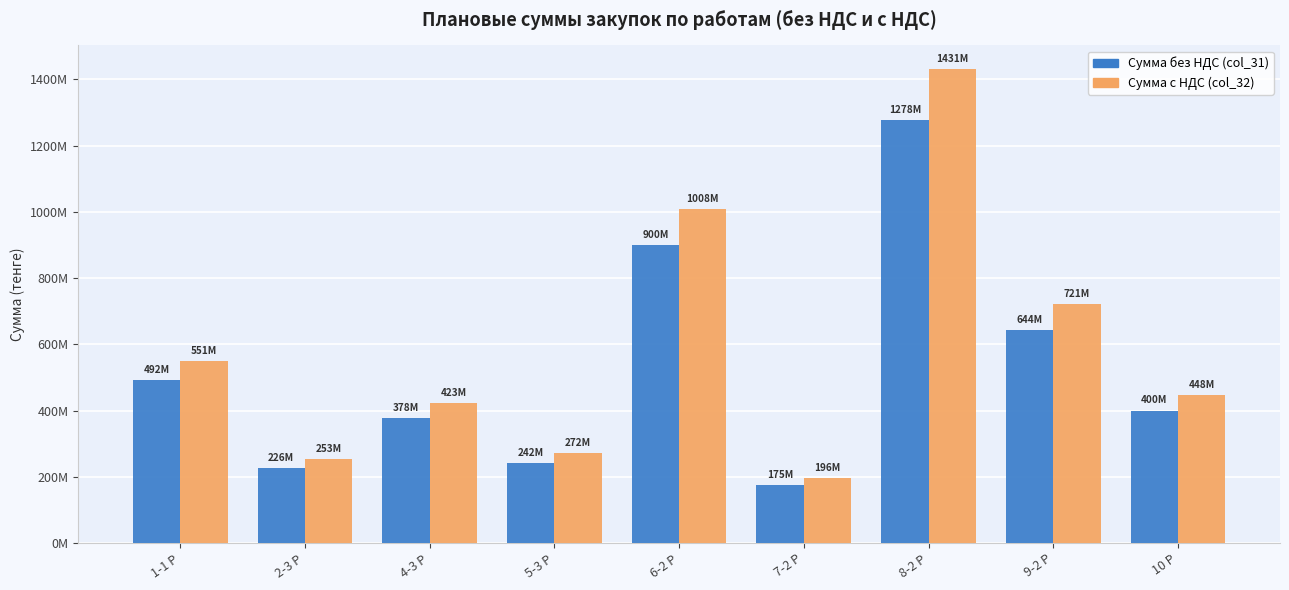

The Сумма без НДС (col_31) series shows 117034457.5 at 7-2 Р. True or false?

False